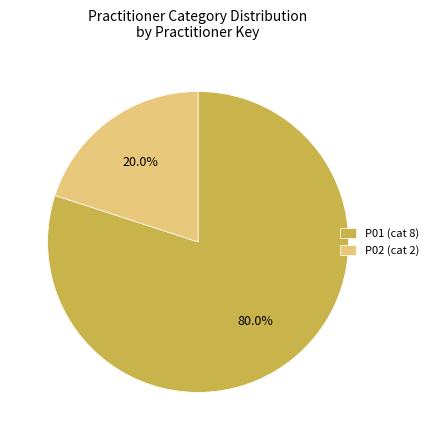

Combined, do P02 and P01 account for over 50%?

Yes